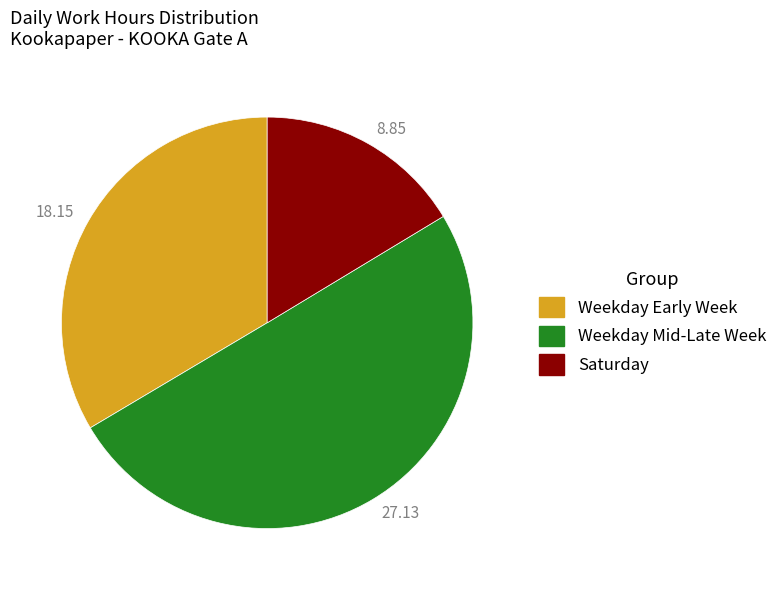

Which slice represents more than half of the pie?

27.13